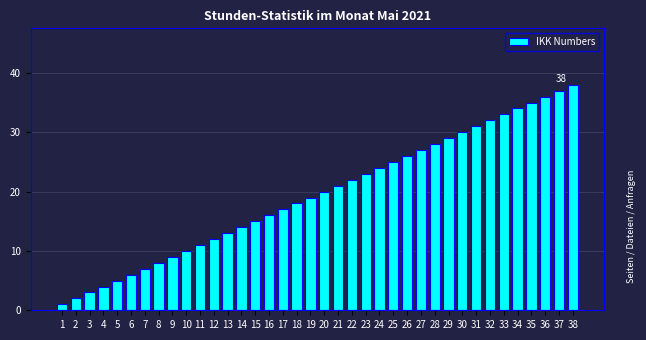

List the labels in order of value, largest first.

38, 37, 36, 35, 34, 33, 32, 31, 30, 29, 28, 27, 26, 25, 24, 23, 22, 21, 20, 19, 18, 17, 16, 15, 14, 13, 12, 11, 10, 9, 8, 7, 6, 5, 4, 3, 2, 1